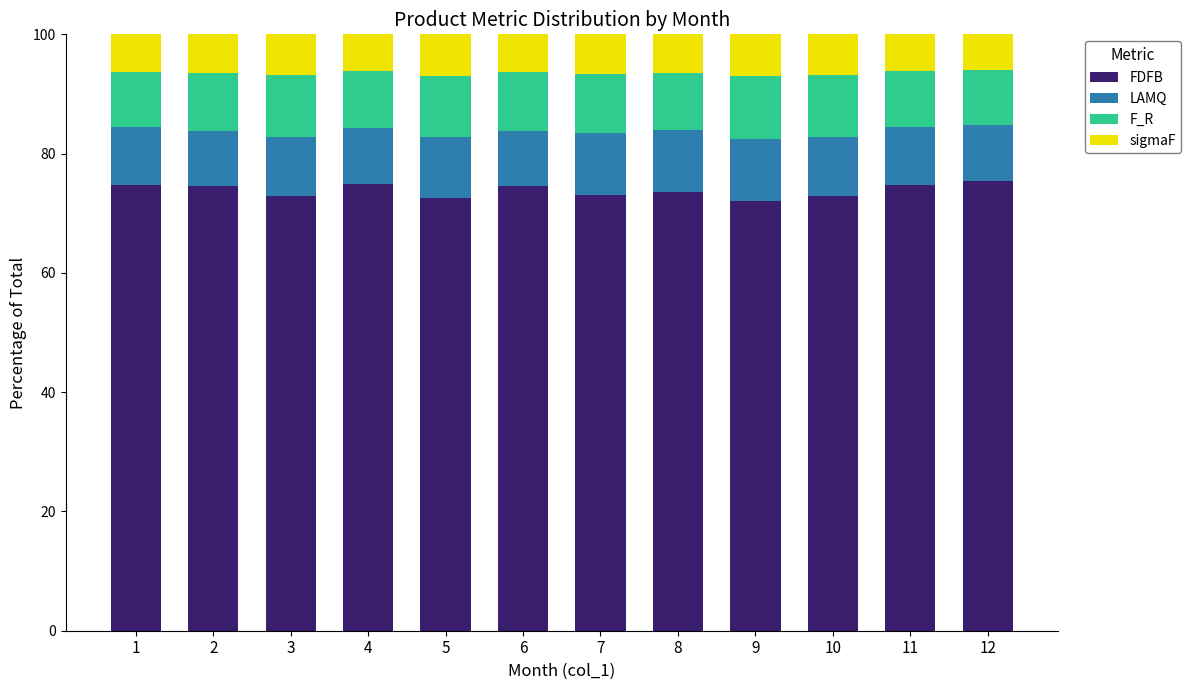

Are the bars grouped side by side (vs. stacked)?

No